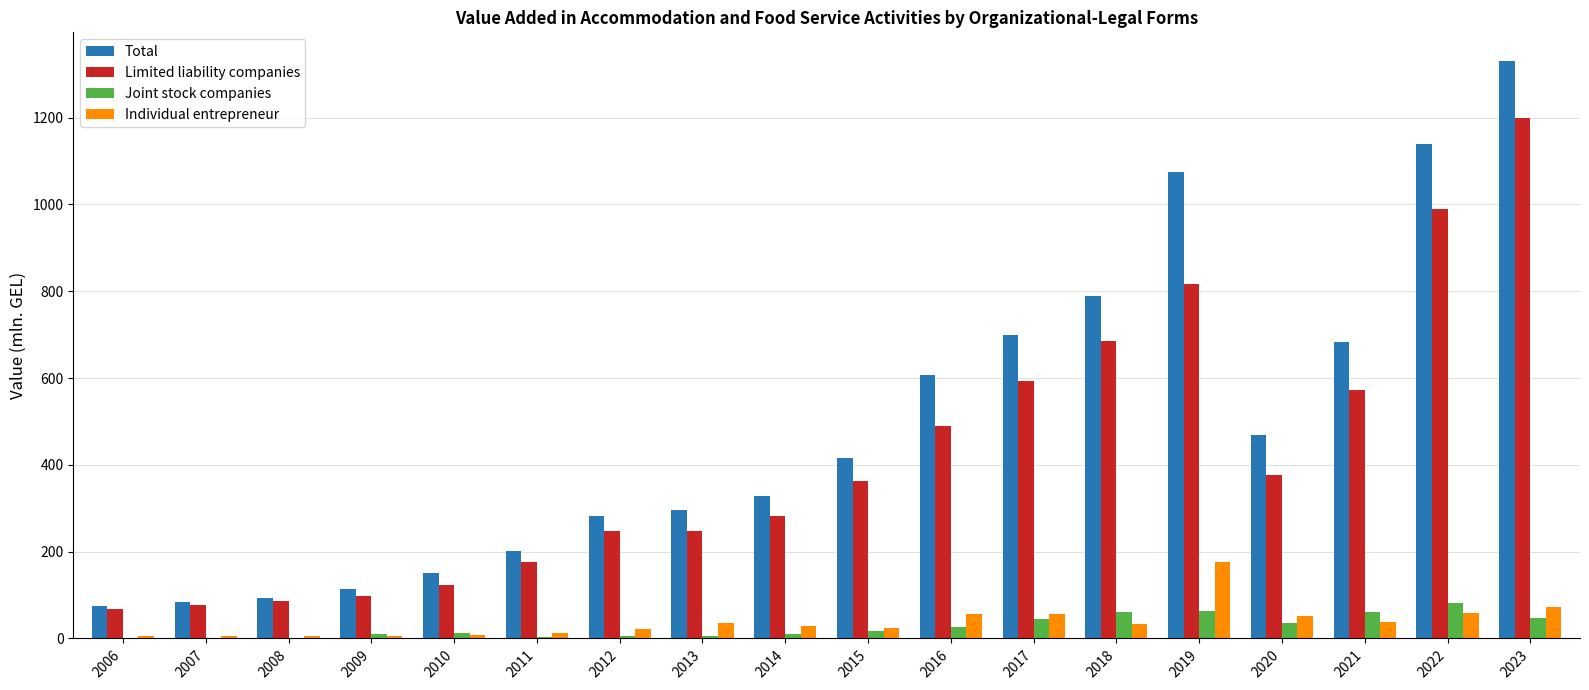

What is the sum of all Total values?

8832.2